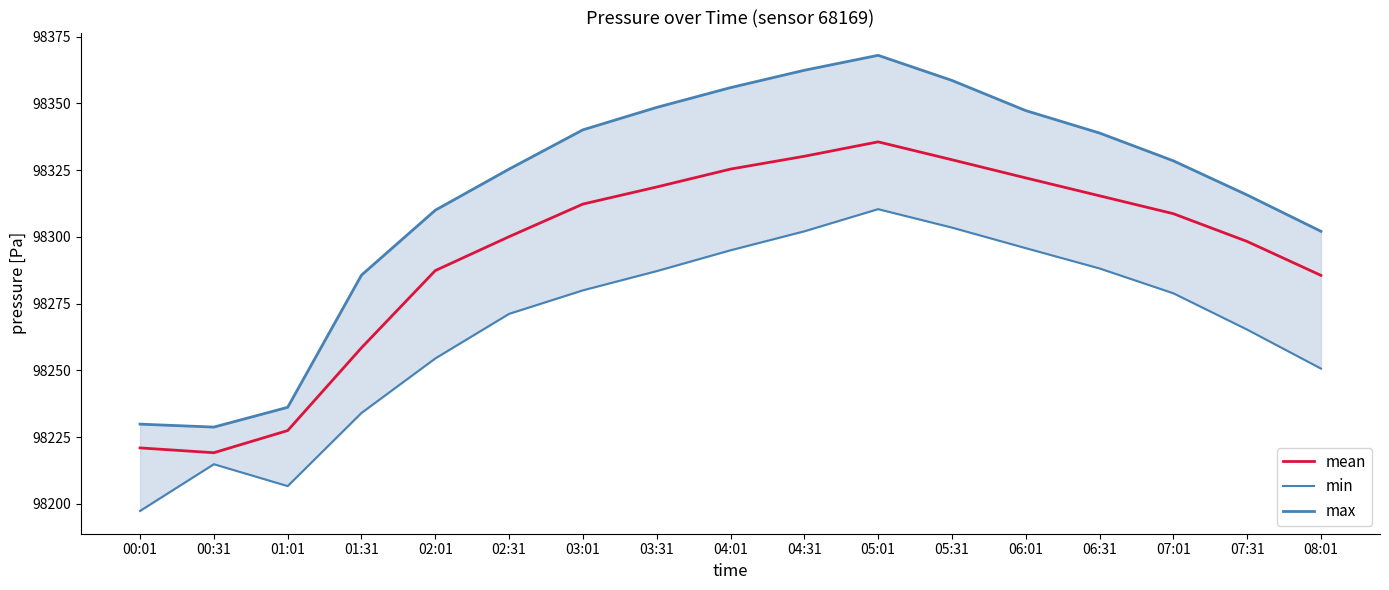

Rank the categories by min value from highest to lowest.

05:01, 05:31, 04:31, 06:01, 04:01, 06:31, 03:31, 03:01, 07:01, 02:31, 07:31, 02:01, 08:01, 01:31, 00:31, 01:01, 00:01